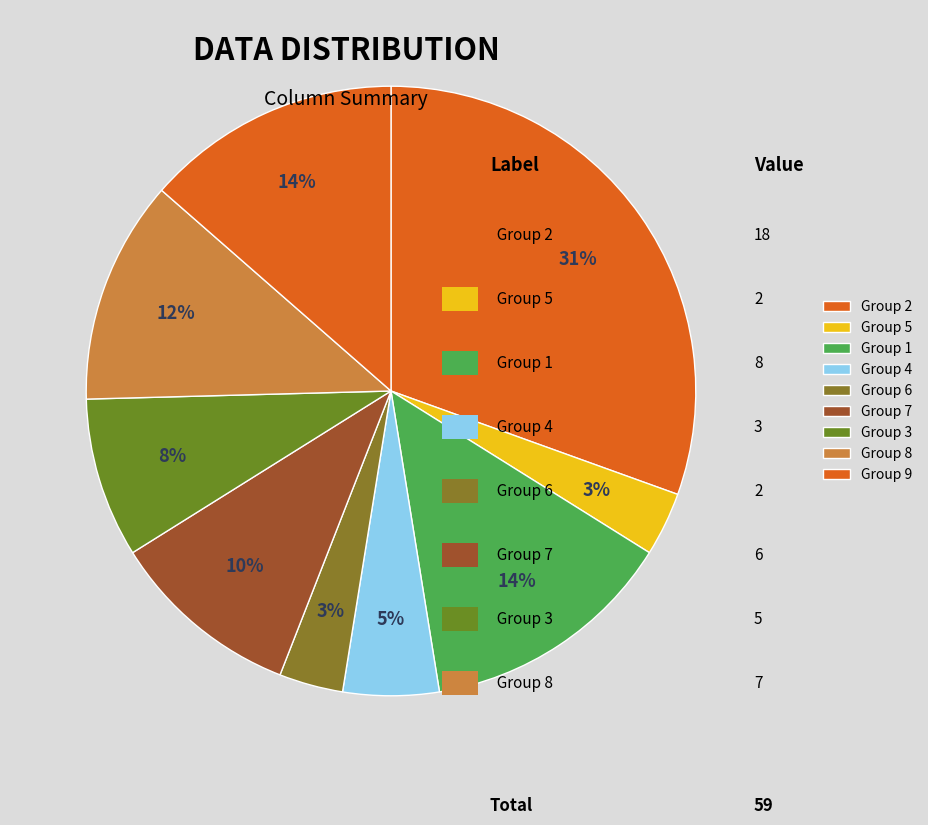

Count the number of slices in the pie.

9